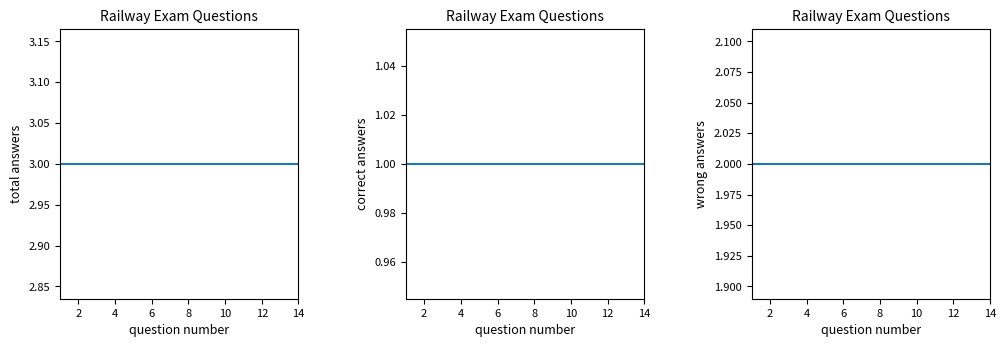

List the series in order of their overall mean, highest first.

total answers per question, wrong answers per question, correct answers per question